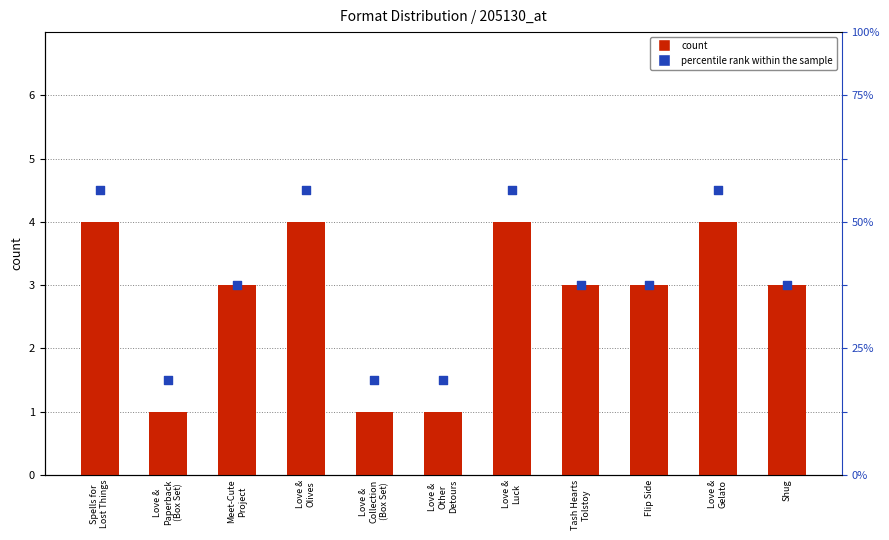

Is the value of count at Love &
Paperback
(Box Set) greater than the value of percentile rank within the sample at Tash Hearts
Tolstoy?

No